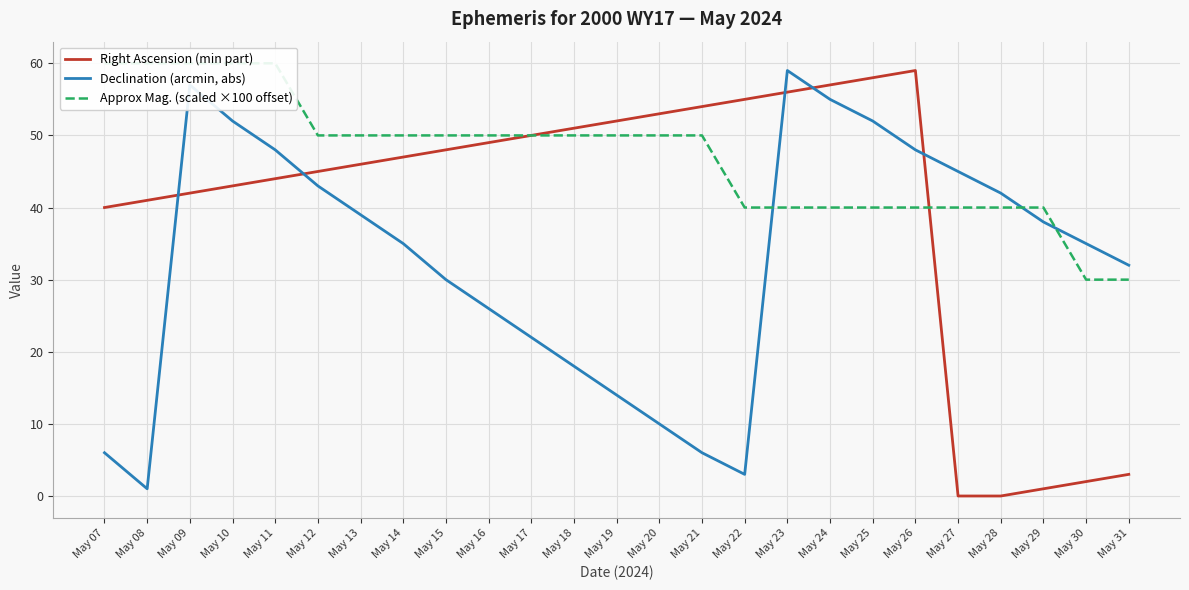

How many times do Declination (arcmin, abs) and Right Ascension (min part) cross each other?

5